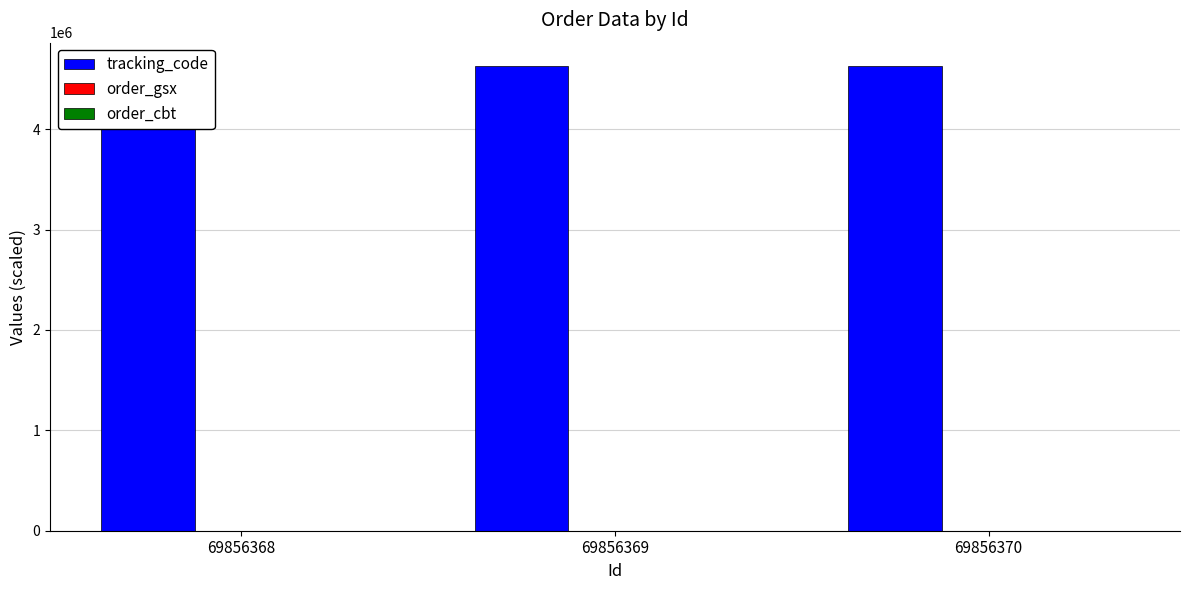

Is it true that tracking_code equals 7223130.1 at 69856369?

False